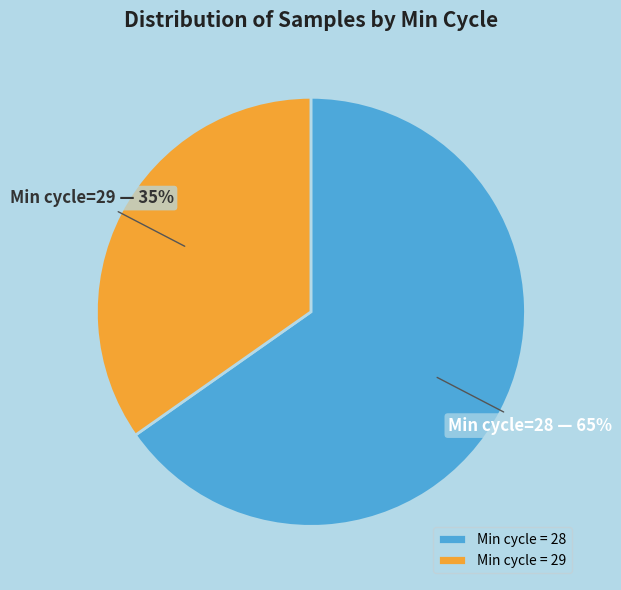

True or false: Min cycle = 29 accounts for 41% of the total.

False